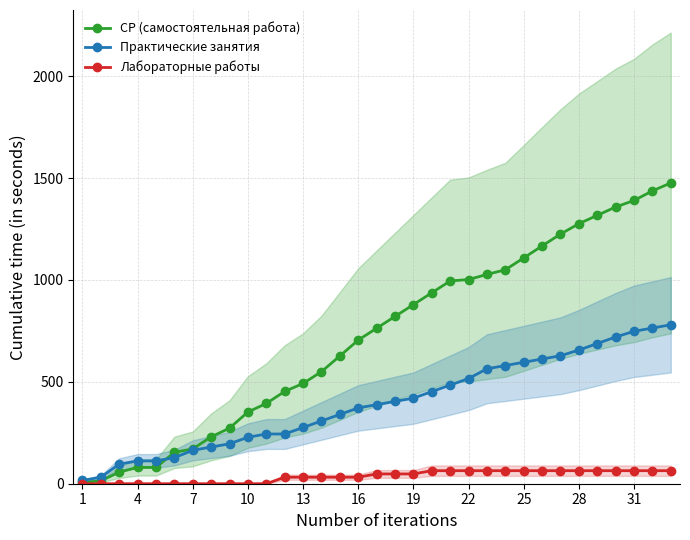

The value of Практические занятия at 7 is 250. True or false?

False